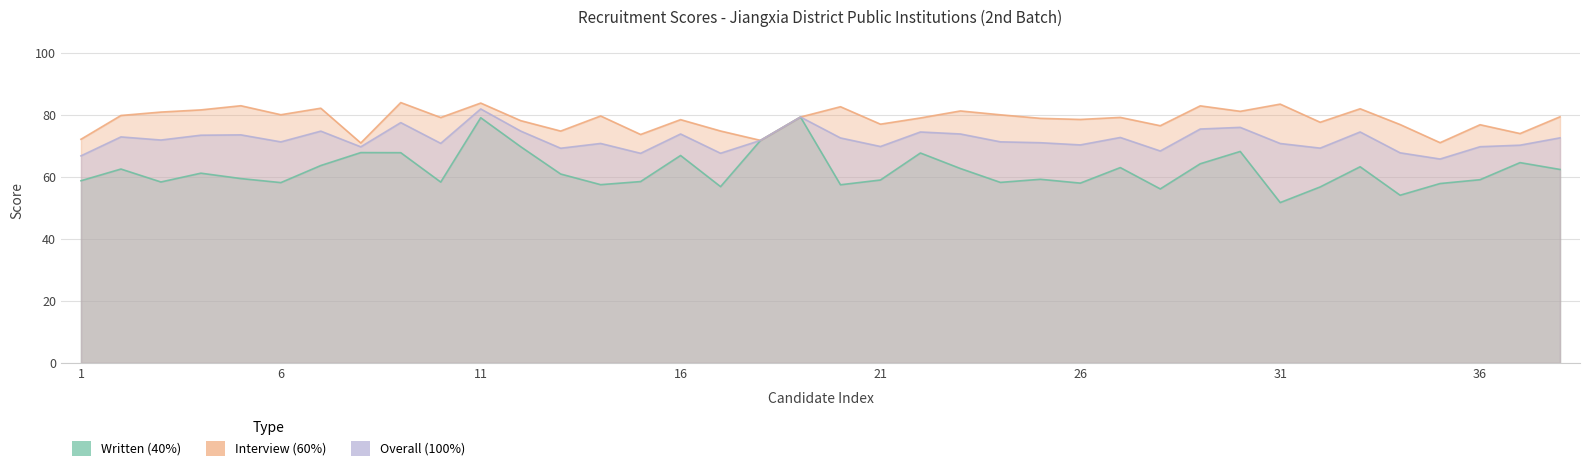

List the series in order of their overall mean, highest first.

Interview (60%), Overall (100%), Written (40%)